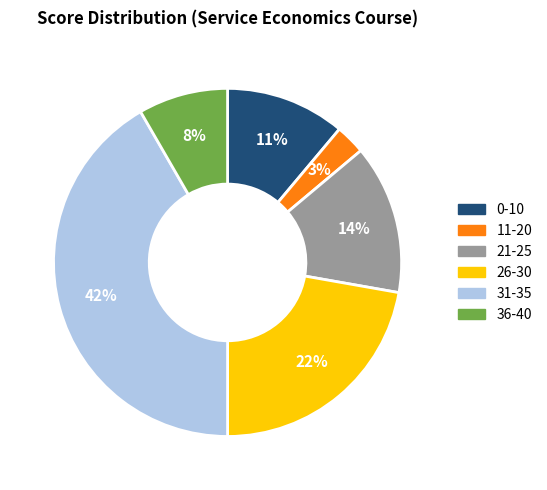

Is the sum of 26-30 and 0-10 greater than half?

No